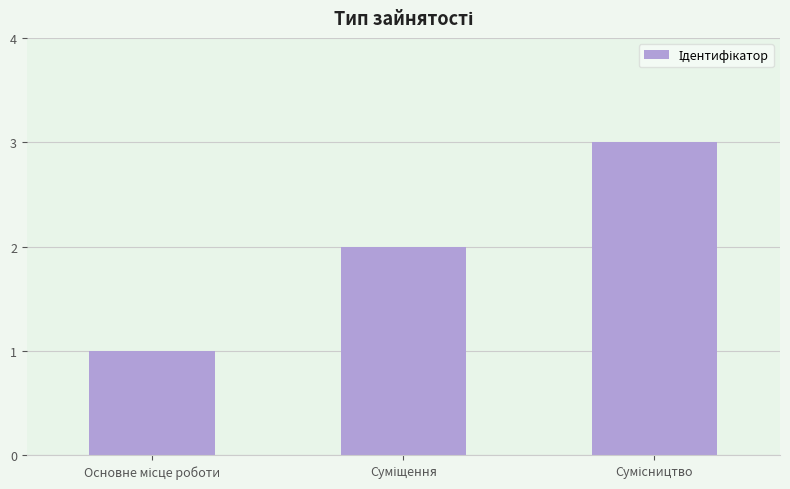

Are the bars grouped side by side (vs. stacked)?

No